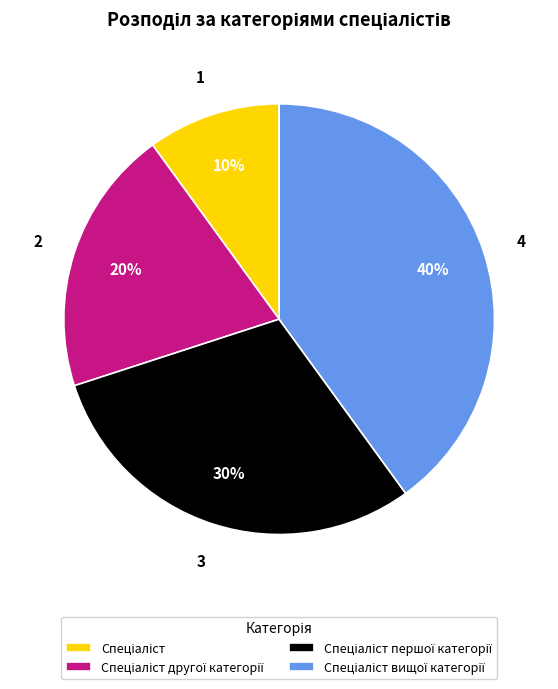

Is there any slice that represents more than half of the pie?

No